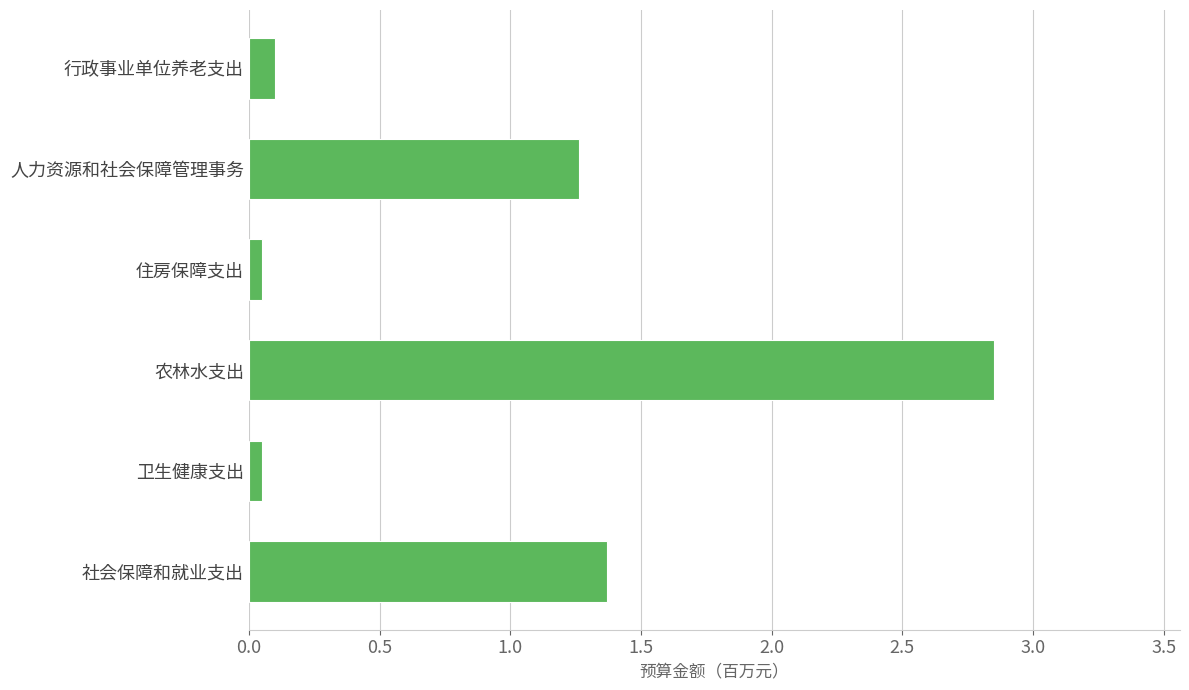

What is the difference between the maximum and minimum values?

2.8